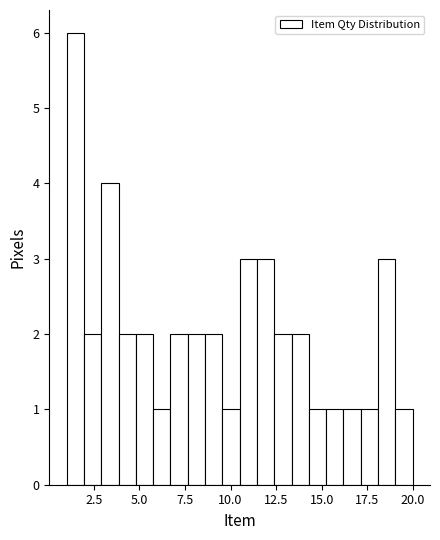

Around what value on the x-axis is the tallest bar? Give the approximate position of its centre, as read against the axis.

1.5